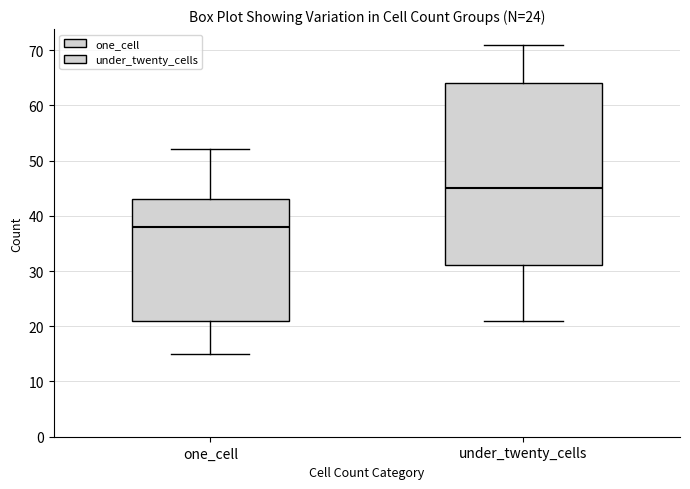

Where does the upper whisker of the box for under_twenty_cells end on the y-axis? The values are not printed on the chart, so give them approximately, as read against the axis.

71